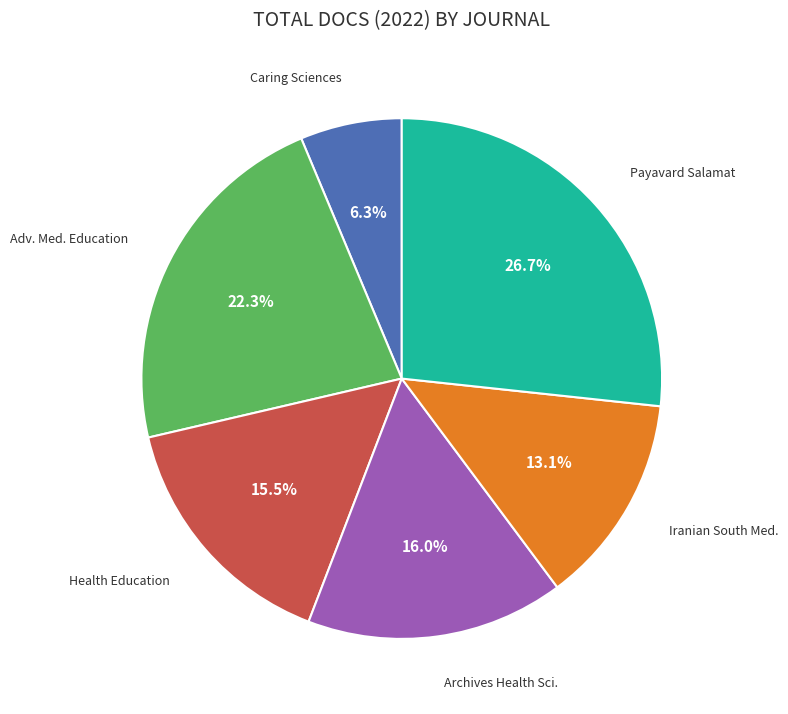

Does any single category account for the majority?

No